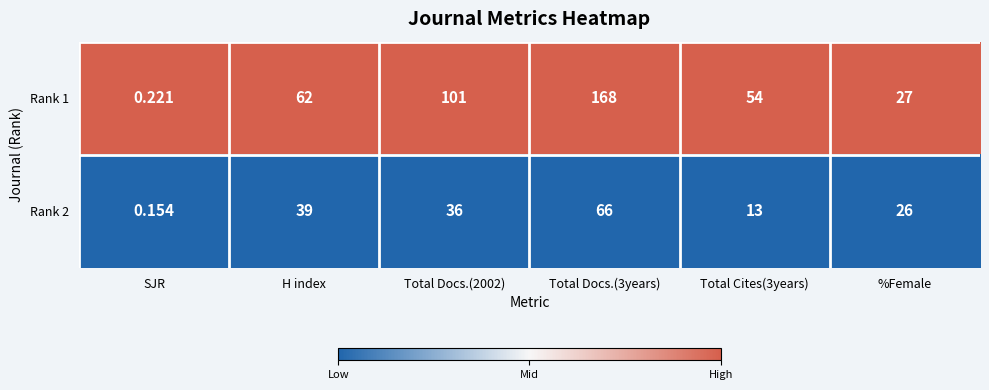

At which label does Rank 2 first exceed 36?

H index